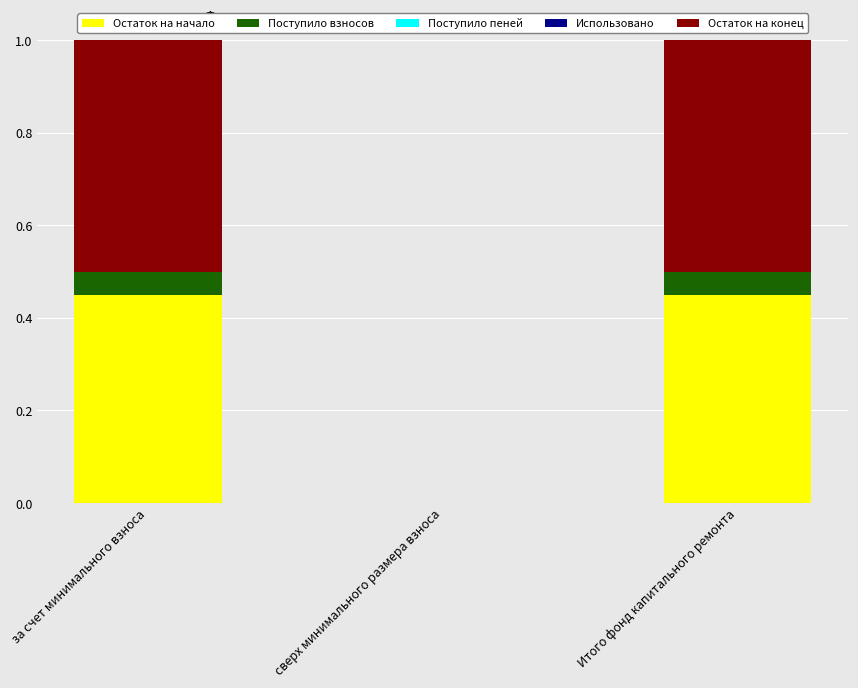

True or false: Остаток на начало has a value of 0.0 at сверх минимального размера взноса.

True